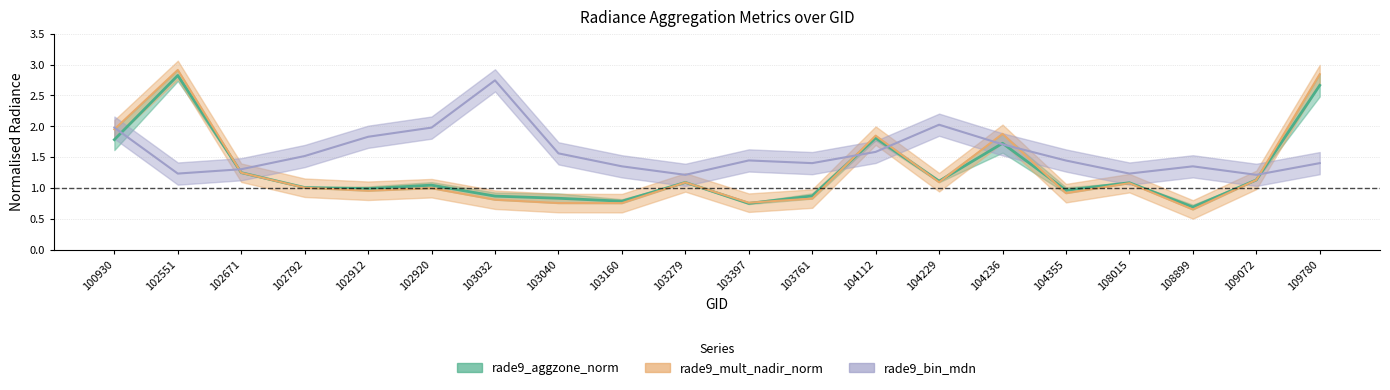

At which label does rade9_mult_nadir_norm reach its minimum?

108899